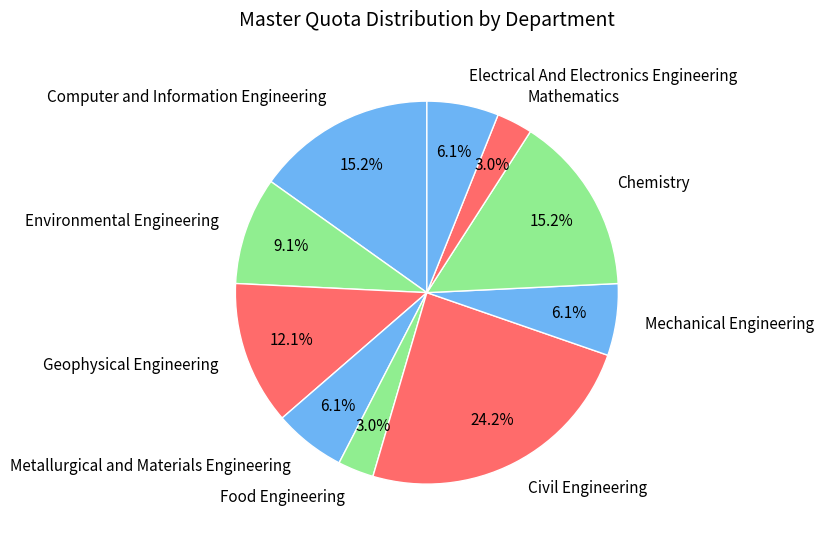

Is the sum of Geophysical Engineering and Electrical And Electronics Engineering greater than half?

No